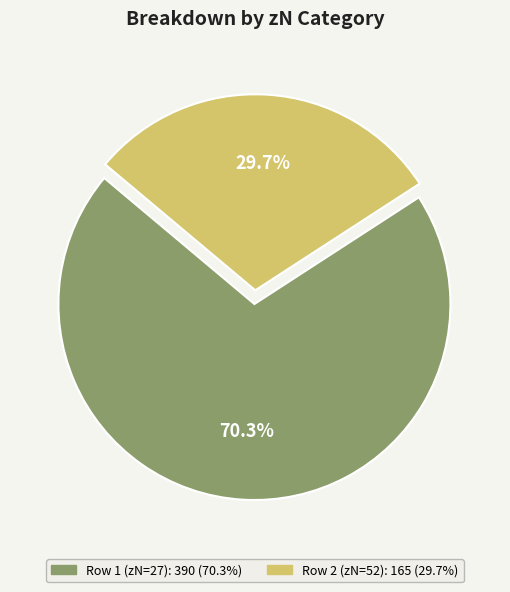

Which slice is the smallest?

52